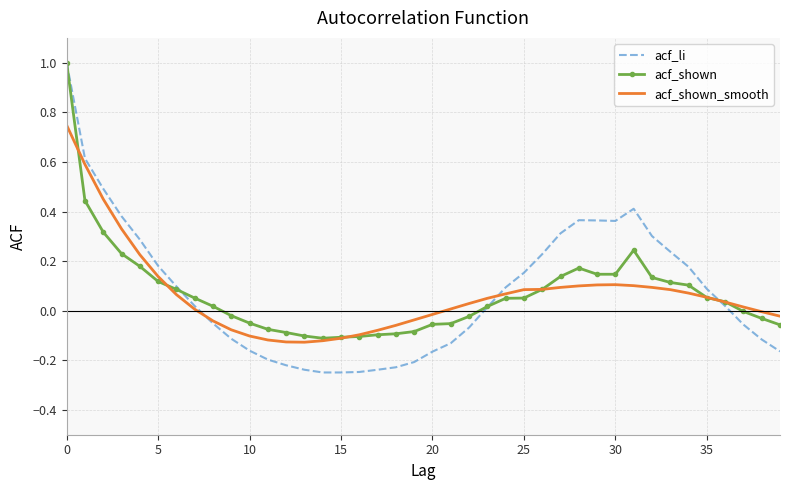

What is the greatest value displayed?

1.0